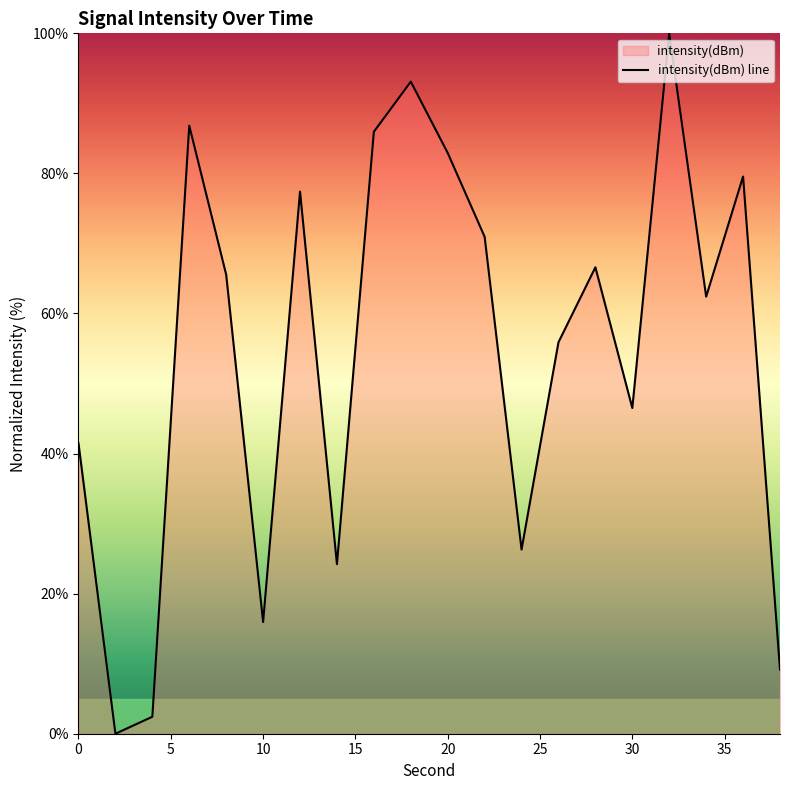

How many data points does each series have?

20